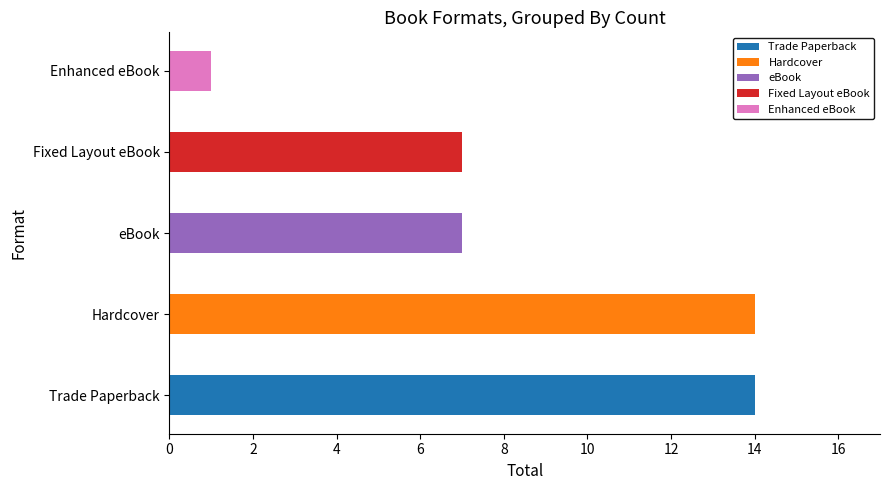

What is the label of the 3rd bar from the right?

Trade Paperback